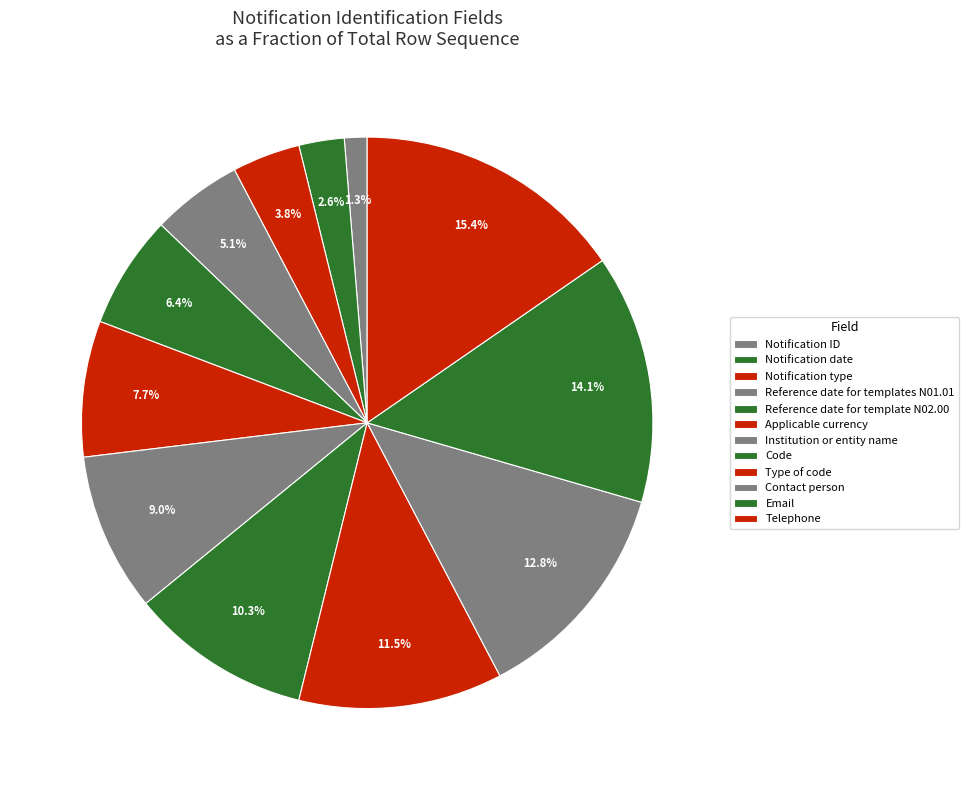

What percentage do Email and Code together represent?

24.4%